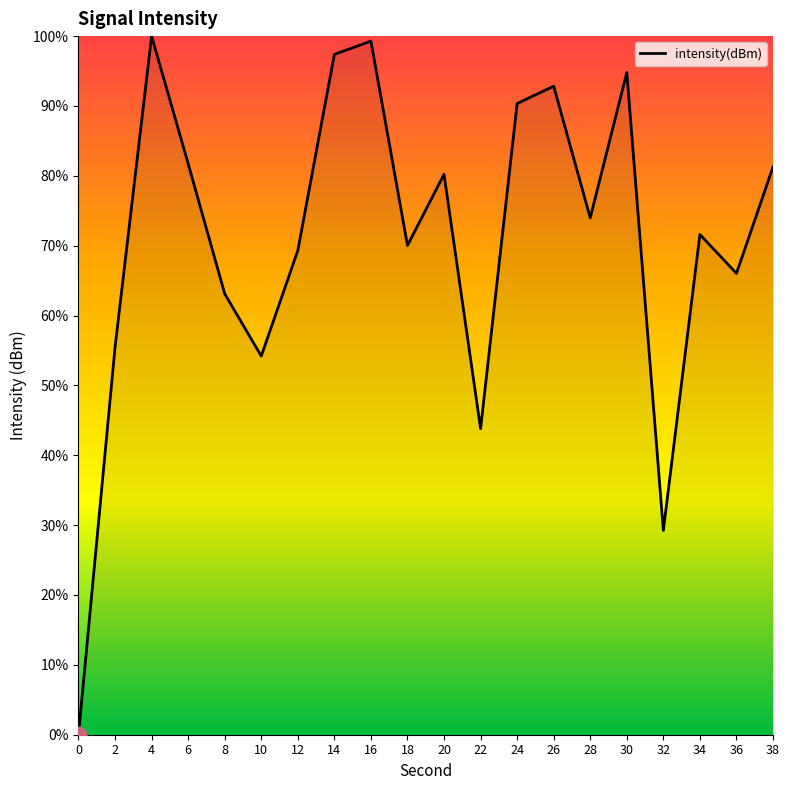

What is the difference between the second highest and second lowest values?

70.0